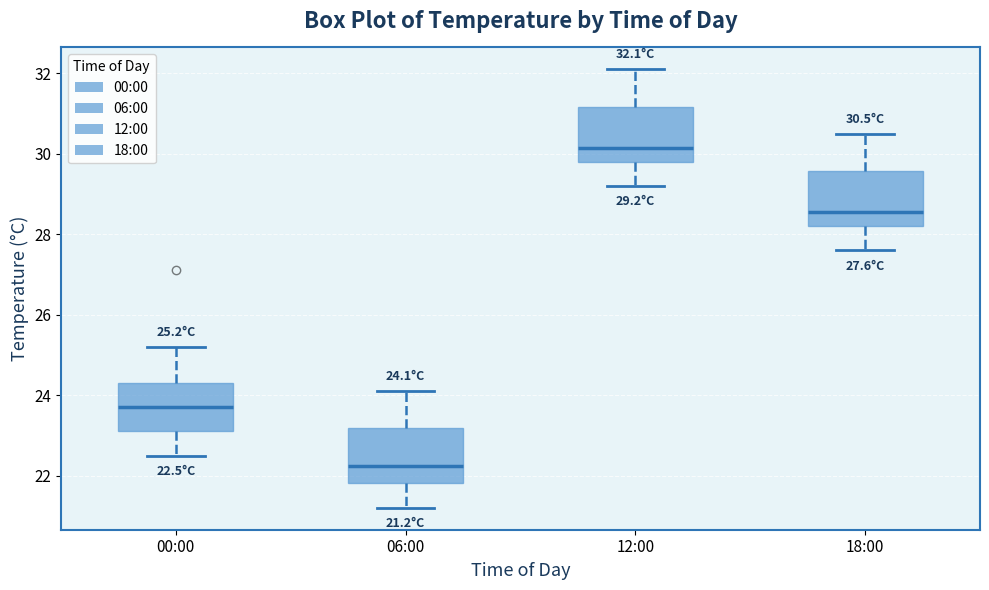

Which box's median line is the highest?

12:00